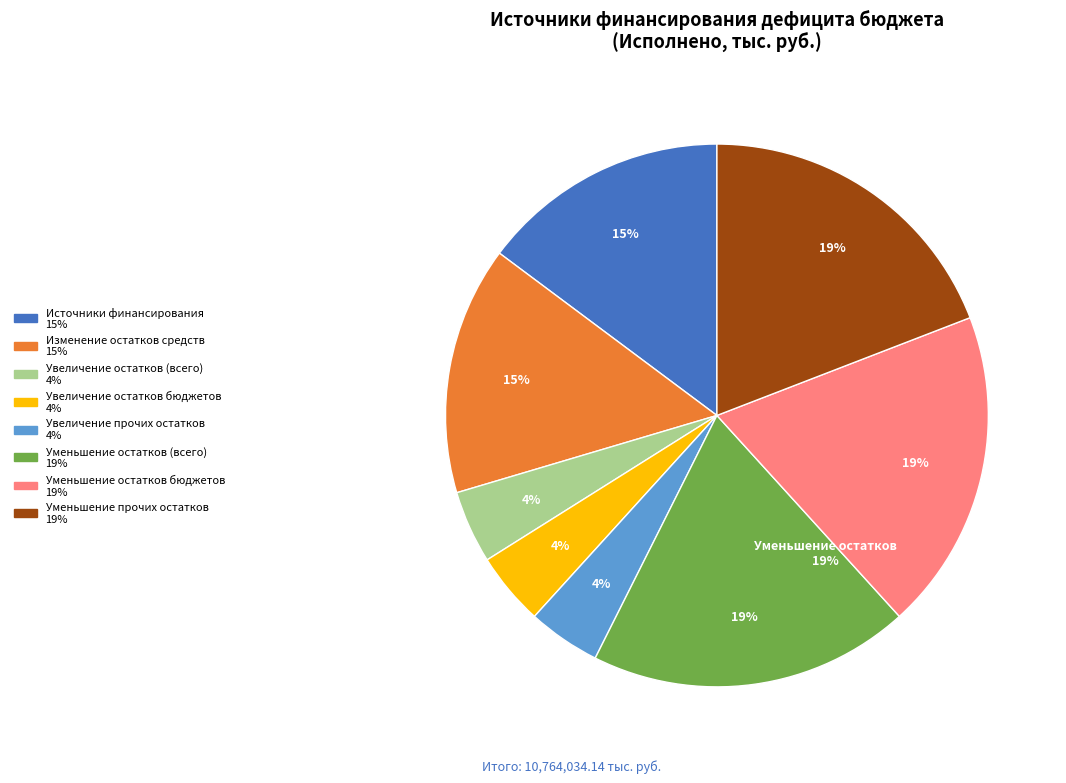

To the nearest percent, what is the difference between the Источники финансирования дефицита бюджета and Уменьшение прочих остатков средств бюджетов slice percentages?

4%